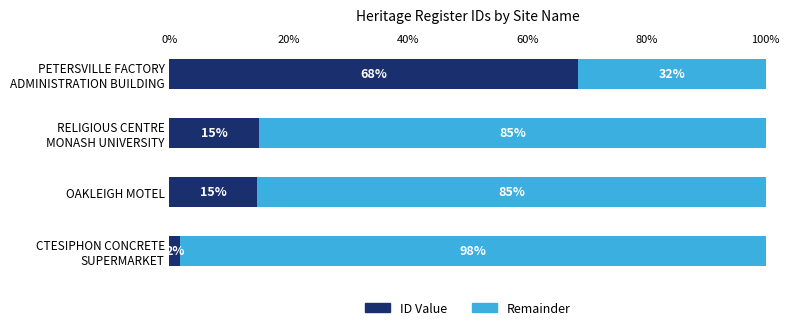

What is the maximum value for ID Value?

68.5